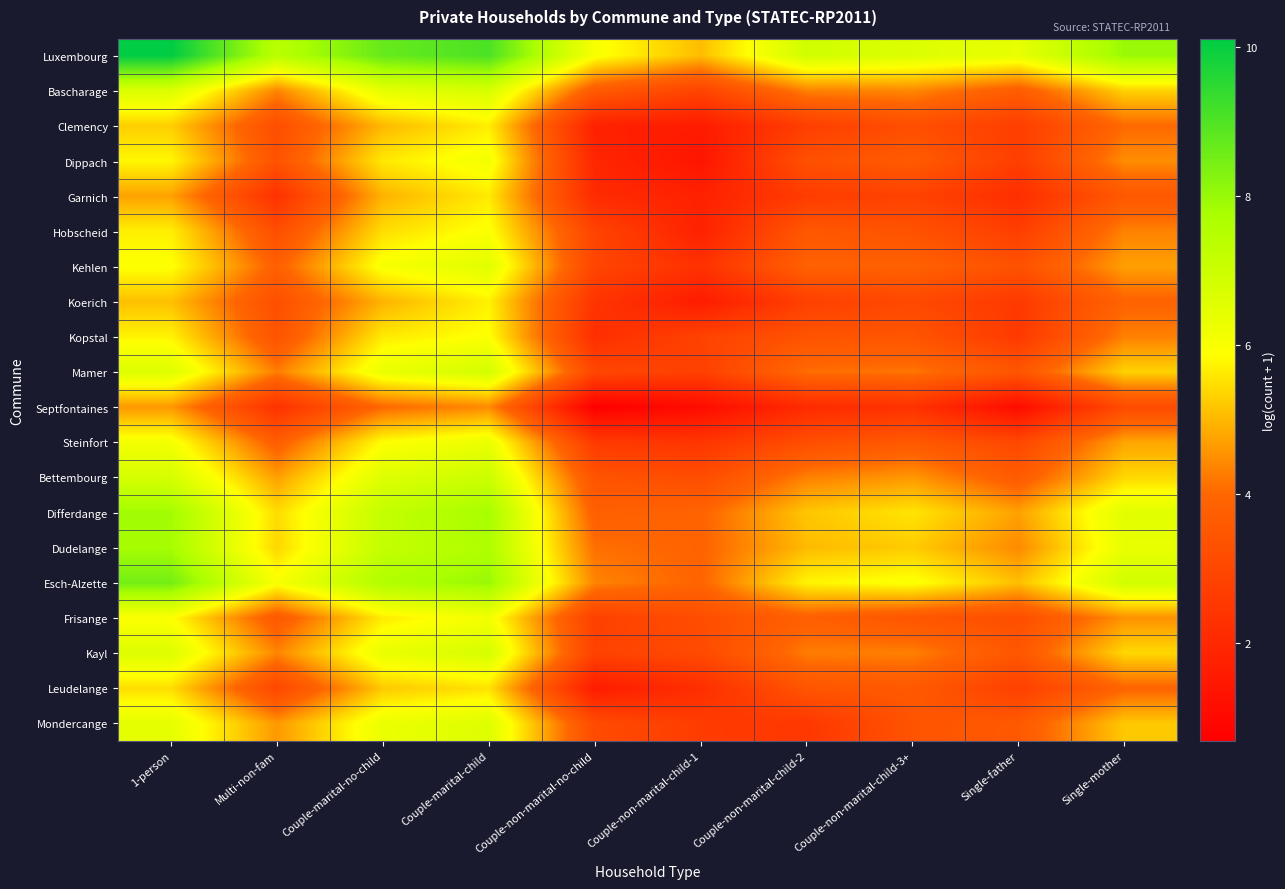

Reading right to left, what are all the values shown in this chart?

Luxembourg: Single-mother=8.0	Single-father=6.4	Couple-non-marital-child-3+=6.6	Couple-non-marital-child-2=6.9	Couple-non-marital-child-1=5.1	Couple-non-marital-no-child=6.0	Couple-marital-child=9.0	Couple-marital-no-child=8.7	Multi-non-fam=7.4	1-person=10.1
Bascharage: Single-mother=5.3	Single-father=3.7	Couple-non-marital-child-3+=4.4	Couple-non-marital-child-2=4.3	Couple-non-marital-child-1=2.9	Couple-non-marital-no-child=3.6	Couple-marital-child=6.7	Couple-marital-no-child=6.4	Multi-non-fam=4.4	1-person=6.6
Clemency: Single-mother=4.0	Single-father=2.7	Couple-non-marital-child-3+=3.3	Couple-non-marital-child-2=2.7	Couple-non-marital-child-1=1.6	Couple-non-marital-no-child=1.8	Couple-marital-child=5.7	Couple-marital-no-child=5.0	Multi-non-fam=3.2	1-person=5.3
Dippach: Single-mother=4.5	Single-father=2.7	Couple-non-marital-child-3+=3.6	Couple-non-marital-child-2=3.3	Couple-non-marital-child-1=1.4	Couple-non-marital-no-child=1.9	Couple-marital-child=6.1	Couple-marital-no-child=5.6	Multi-non-fam=3.4	1-person=5.8
Garnich: Single-mother=3.6	Single-father=2.2	Couple-non-marital-child-3+=2.8	Couple-non-marital-child-2=2.6	Couple-non-marital-child-1=1.8	Couple-non-marital-no-child=2.1	Couple-marital-child=5.6	Couple-marital-no-child=4.9	Multi-non-fam=2.3	1-person=4.7
Hobscheid: Single-mother=4.3	Single-father=2.7	Couple-non-marital-child-3+=3.4	Couple-non-marital-child-2=3.5	Couple-non-marital-child-1=1.8	Couple-non-marital-no-child=2.9	Couple-marital-child=6.0	Couple-marital-no-child=5.5	Multi-non-fam=3.2	1-person=5.7
Kehlen: Single-mother=4.7	Single-father=3.3	Couple-non-marital-child-3+=3.8	Couple-non-marital-child-2=3.8	Couple-non-marital-child-1=2.3	Couple-non-marital-no-child=2.9	Couple-marital-child=6.5	Couple-marital-no-child=6.0	Multi-non-fam=3.8	1-person=5.9
Koerich: Single-mother=3.9	Single-father=2.6	Couple-non-marital-child-3+=3.0	Couple-non-marital-child-2=2.8	Couple-non-marital-child-1=1.6	Couple-non-marital-no-child=2.4	Couple-marital-child=5.7	Couple-marital-no-child=4.9	Multi-non-fam=3.3	1-person=5.1
Kopstal: Single-mother=4.3	Single-father=2.6	Couple-non-marital-child-3+=3.4	Couple-non-marital-child-2=3.4	Couple-non-marital-child-1=2.8	Couple-non-marital-no-child=2.2	Couple-marital-child=5.9	Couple-marital-no-child=5.6	Multi-non-fam=3.4	1-person=5.7
Mamer: Single-mother=5.3	Single-father=3.5	Couple-non-marital-child-3+=4.2	Couple-non-marital-child-2=4.1	Couple-non-marital-child-1=2.8	Couple-non-marital-no-child=3.0	Couple-marital-child=6.8	Couple-marital-no-child=6.3	Multi-non-fam=4.3	1-person=6.6
Septfontaines: Single-mother=3.1	Single-father=1.1	Couple-non-marital-child-3+=2.3	Couple-non-marital-child-2=2.1	Couple-non-marital-child-1=1.1	Couple-non-marital-no-child=0.7	Couple-marital-child=4.4	Couple-marital-no-child=4.0	Multi-non-fam=2.3	1-person=4.6
Steinfort: Single-mother=4.8	Single-father=3.0	Couple-non-marital-child-3+=3.6	Couple-non-marital-child-2=3.2	Couple-non-marital-child-1=2.4	Couple-non-marital-no-child=2.6	Couple-marital-child=6.3	Couple-marital-no-child=5.9	Multi-non-fam=3.7	1-person=6.1
Bettembourg: Single-mother=5.4	Single-father=3.6	Couple-non-marital-child-3+=4.6	Couple-non-marital-child-2=4.3	Couple-non-marital-child-1=3.2	Couple-non-marital-no-child=3.4	Couple-marital-child=7.0	Couple-marital-no-child=6.6	Multi-non-fam=4.7	1-person=6.8
Differdange: Single-mother=6.5	Single-father=4.7	Couple-non-marital-child-3+=5.6	Couple-non-marital-child-2=5.2	Couple-non-marital-child-1=3.9	Couple-non-marital-no-child=3.8	Couple-marital-child=7.8	Couple-marital-no-child=7.2	Multi-non-fam=5.4	1-person=7.9
Dudelange: Single-mother=6.4	Single-father=4.4	Couple-non-marital-child-3+=5.2	Couple-non-marital-child-2=5.0	Couple-non-marital-child-1=3.9	Couple-non-marital-no-child=4.1	Couple-marital-child=7.6	Couple-marital-no-child=7.2	Multi-non-fam=5.4	1-person=7.8
Esch-Alzette: Single-mother=6.9	Single-father=5.1	Couple-non-marital-child-3+=6.0	Couple-non-marital-child-2=5.8	Couple-non-marital-child-1=3.9	Couple-non-marital-no-child=4.4	Couple-marital-child=8.0	Couple-marital-no-child=7.6	Multi-non-fam=6.0	1-person=8.5
Frisange: Single-mother=4.5	Single-father=3.2	Couple-non-marital-child-3+=3.5	Couple-non-marital-child-2=3.8	Couple-non-marital-child-1=3.2	Couple-non-marital-no-child=2.8	Couple-marital-child=6.1	Couple-marital-no-child=5.6	Multi-non-fam=3.6	1-person=5.9
Kayl: Single-mother=5.4	Single-father=3.5	Couple-non-marital-child-3+=4.3	Couple-non-marital-child-2=4.3	Couple-non-marital-child-1=3.1	Couple-non-marital-no-child=2.8	Couple-marital-child=6.8	Couple-marital-no-child=6.3	Multi-non-fam=4.4	1-person=6.6
Leudelange: Single-mother=3.9	Single-father=2.8	Couple-non-marital-child-3+=3.6	Couple-non-marital-child-2=3.5	Couple-non-marital-child-1=2.2	Couple-non-marital-no-child=1.6	Couple-marital-child=5.5	Couple-marital-no-child=5.2	Multi-non-fam=3.0	1-person=5.5
Mondercange: Single-mother=5.2	Single-father=3.6	Couple-non-marital-child-3+=3.4	Couple-non-marital-child-2=2.5	Couple-non-marital-child-1=2.6	Couple-non-marital-no-child=3.1	Couple-marital-child=6.6	Couple-marital-no-child=6.3	Multi-non-fam=4.6	1-person=6.4